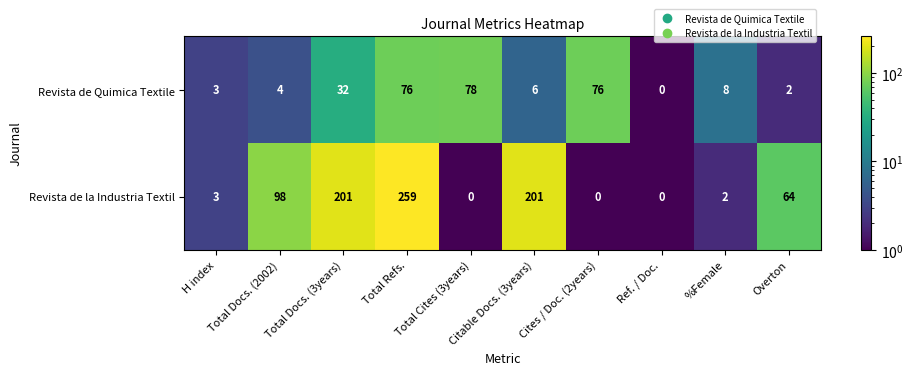

What is the total value across all series at Overton?

66